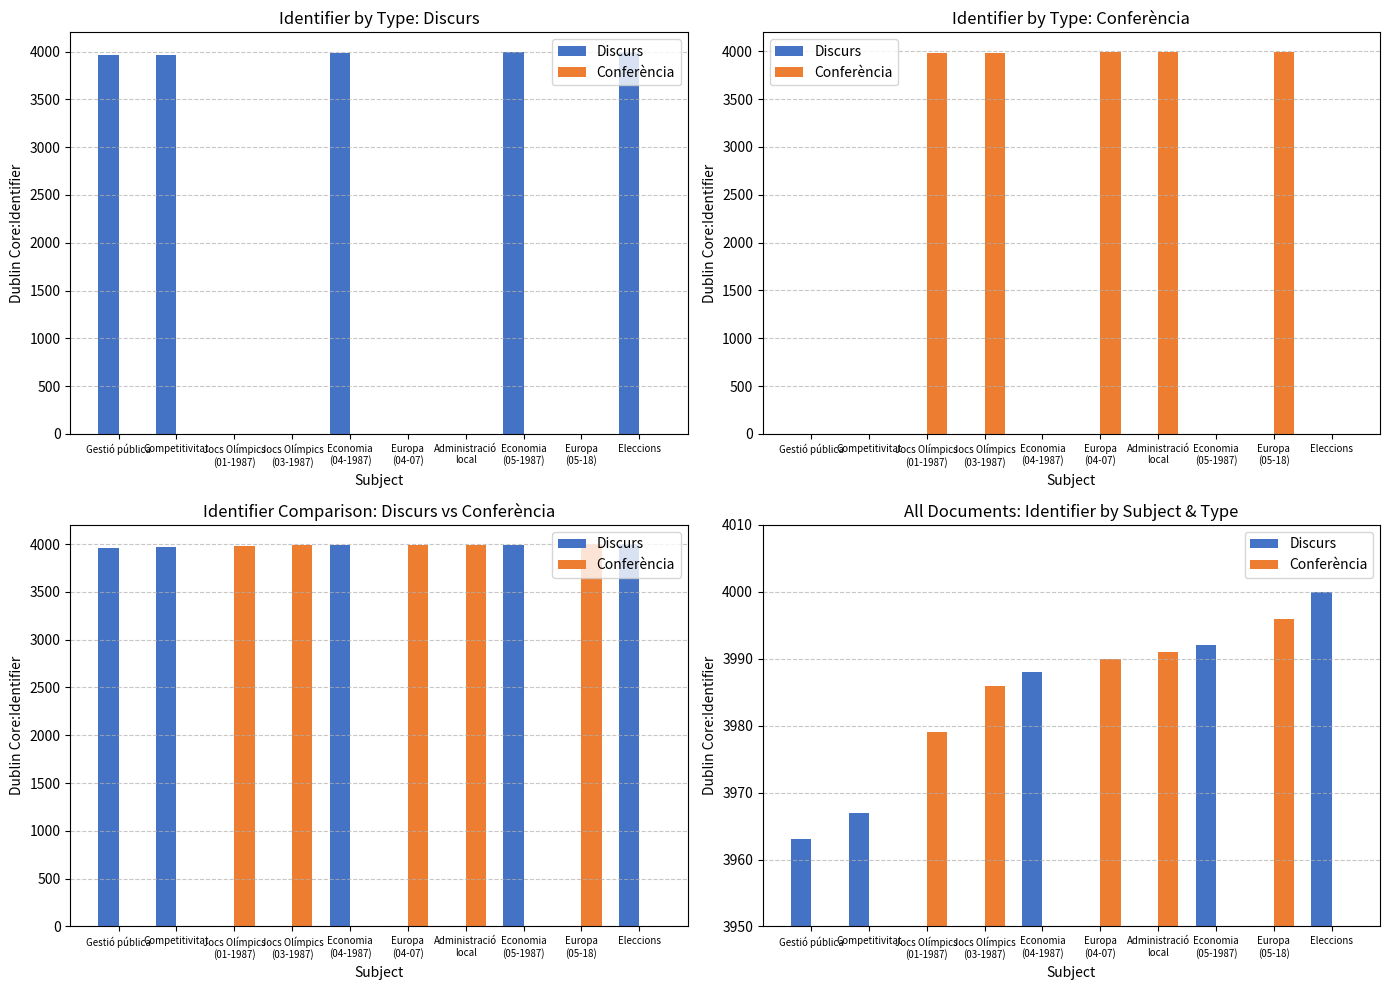

What is the spread (max minus min) of values at Economia
(04-1987)?

3988